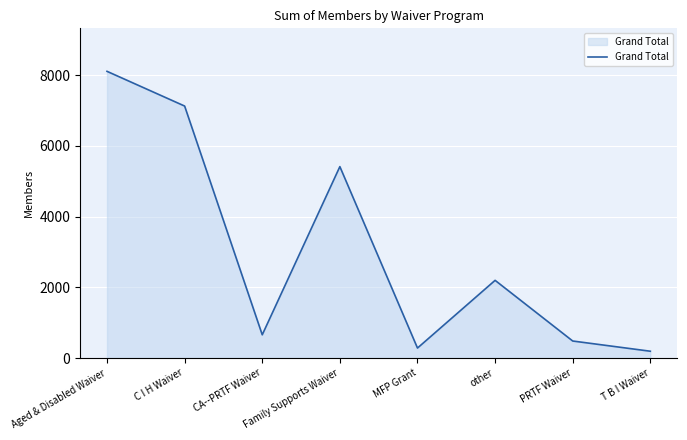

Reading left to right, extract all data points from this chart.

Aged & Disabled Waiver=8110	C I H Waiver=7128	CA--PRTF Waiver=658	Family Supports Waiver=5415	MFP Grant=283	other=2198	PRTF Waiver=482	T B I Waiver=193